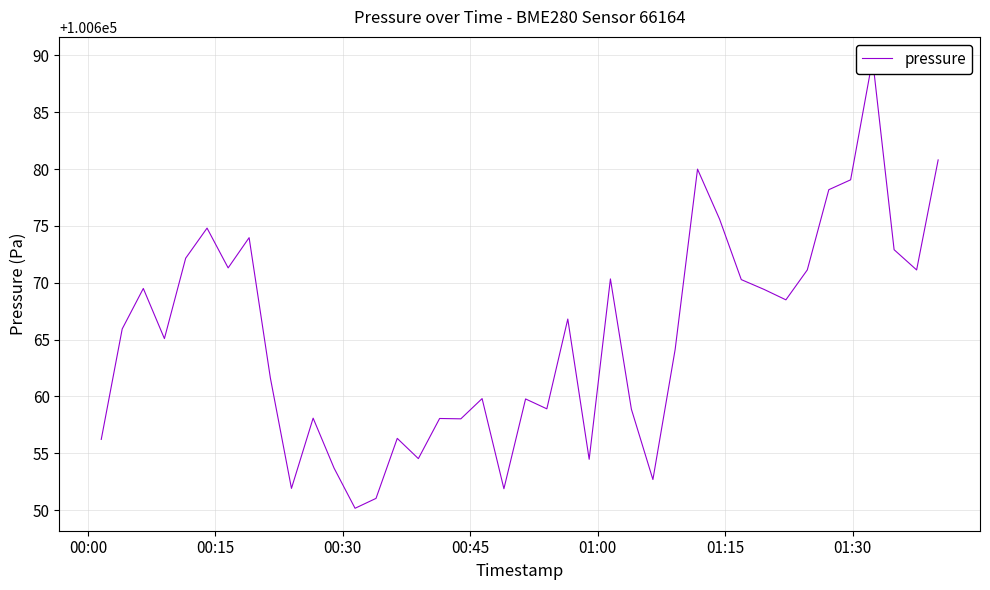

The value at 15 is 180321.4. True or false?

False